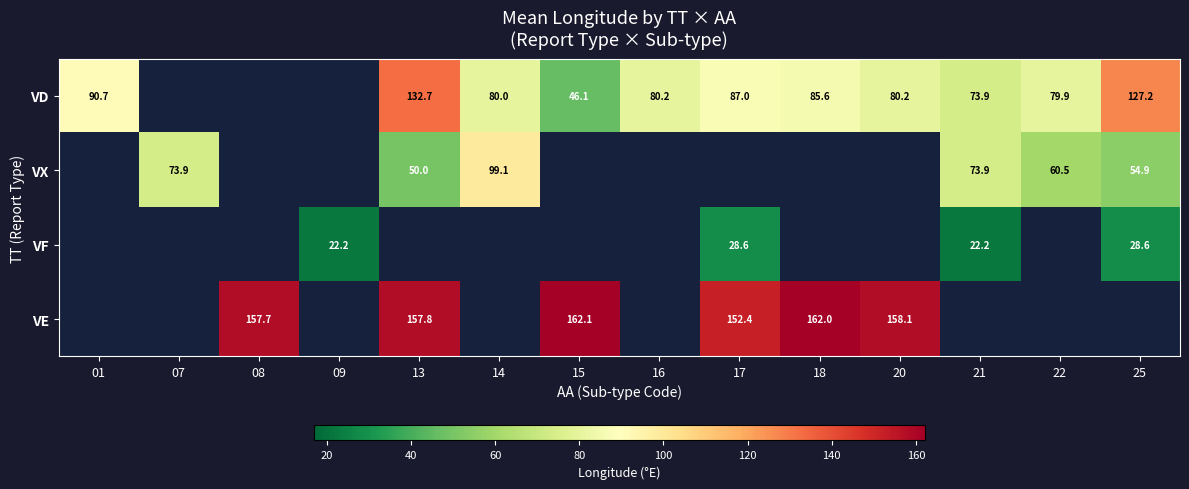

The VD series shows 42.0 at 14. True or false?

False